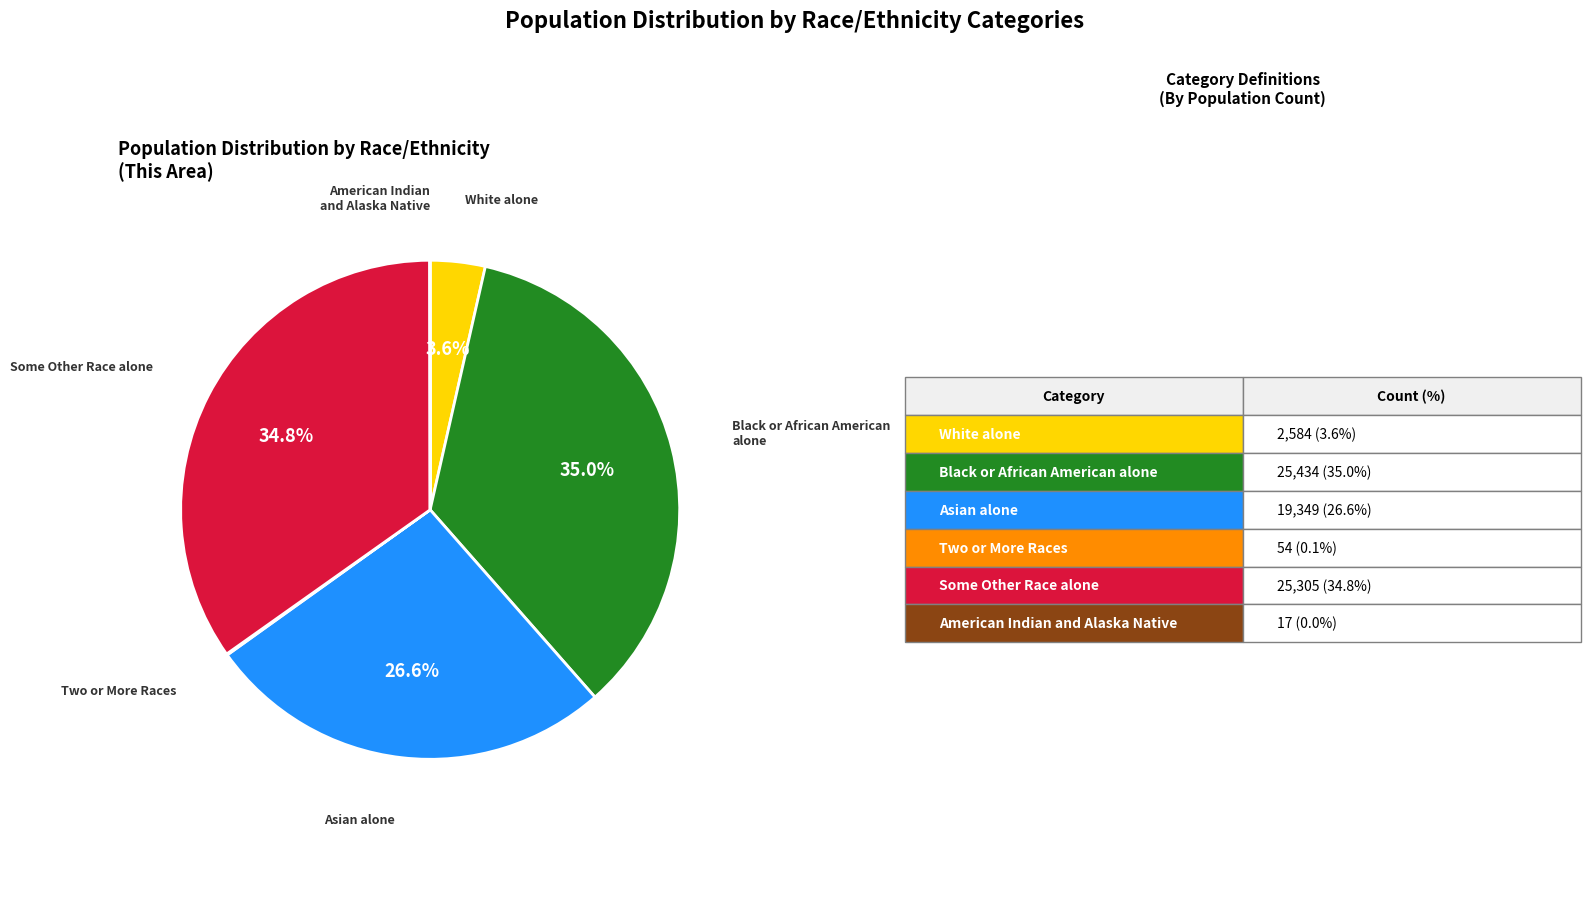

Is there any slice that represents more than half of the pie?

No